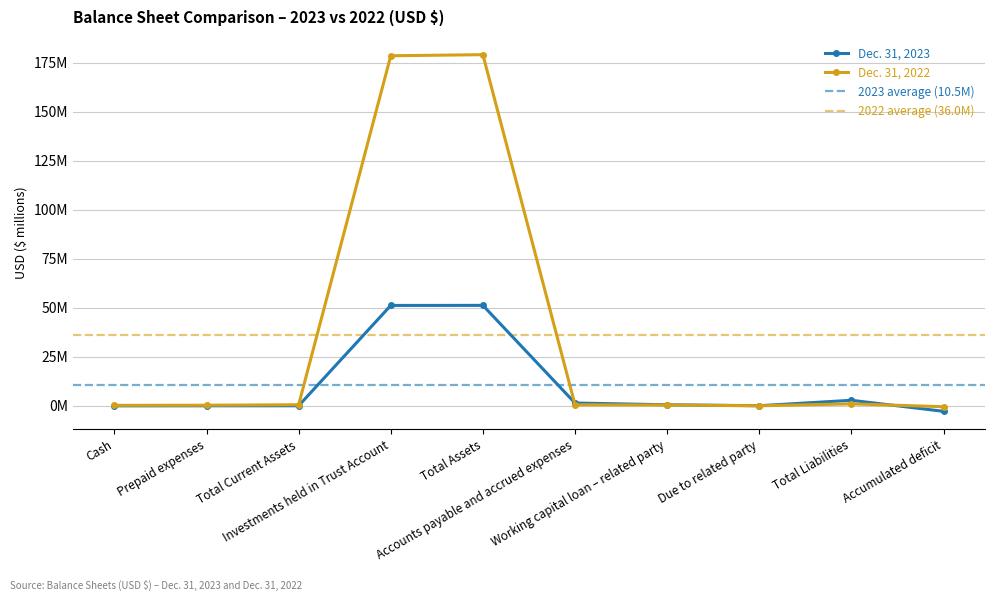

At Investments held in Trust Account, list the series in order from largest to smallest.

Dec. 31, 2022, Dec. 31, 2023